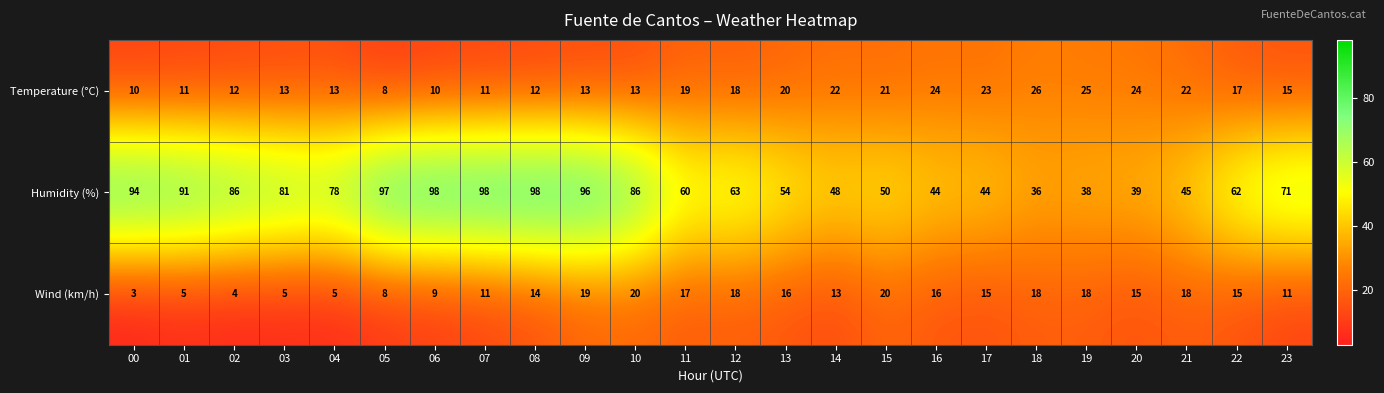

Read the Wind (km/h) value at 14, to the nearest 5.

15